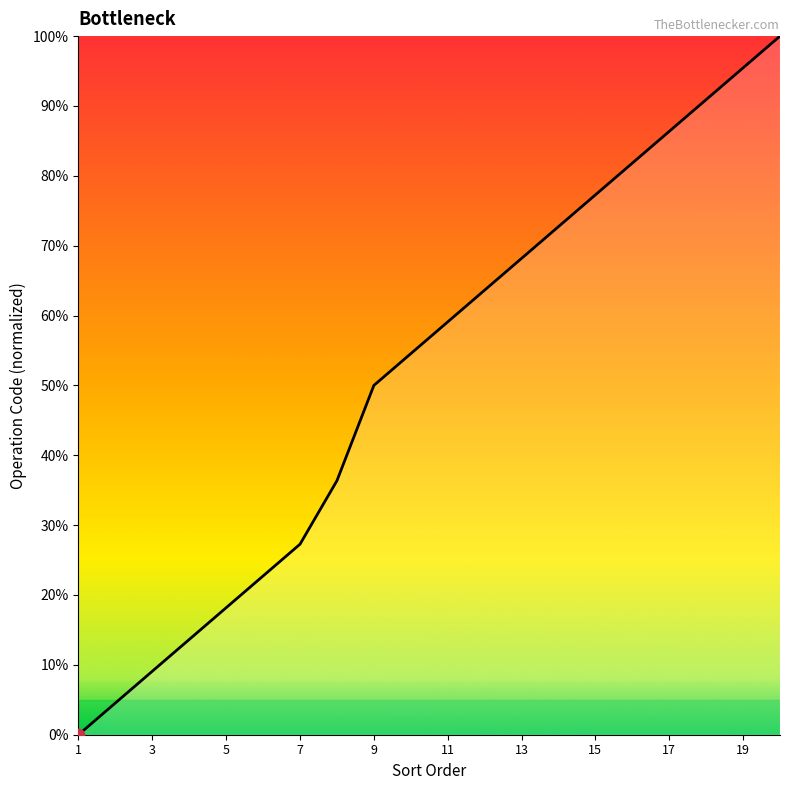

What is the difference between the maximum and minimum values?

100.0